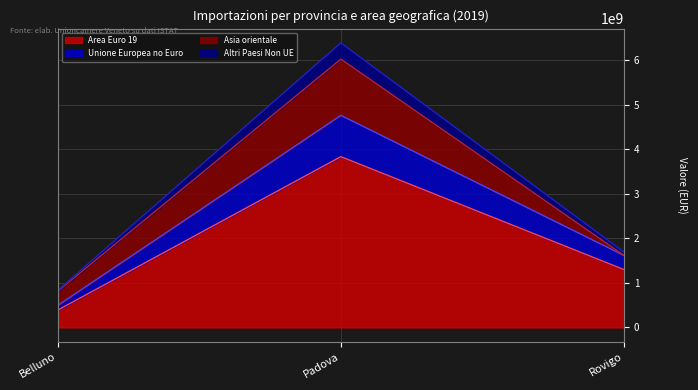

Which has a higher value, Belluno or Padova?

Padova